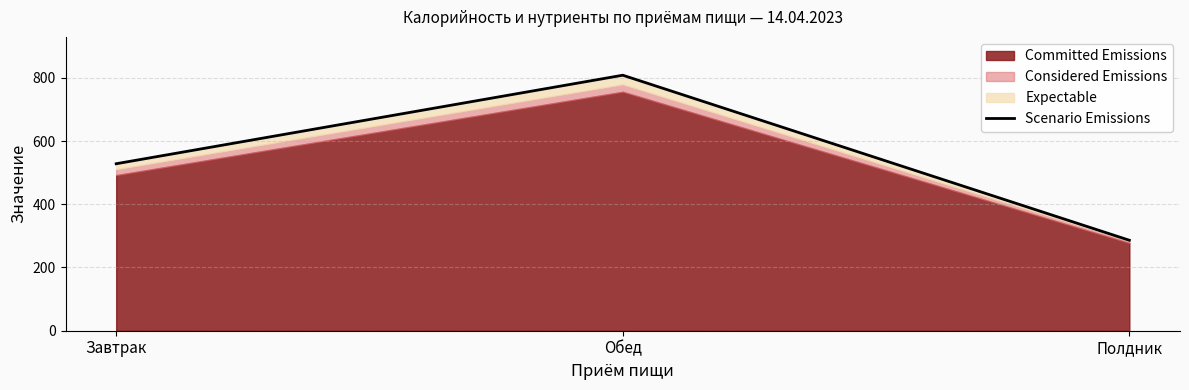

Approximately how many times larger is the value at Обед compared to Завтрак?

1.5